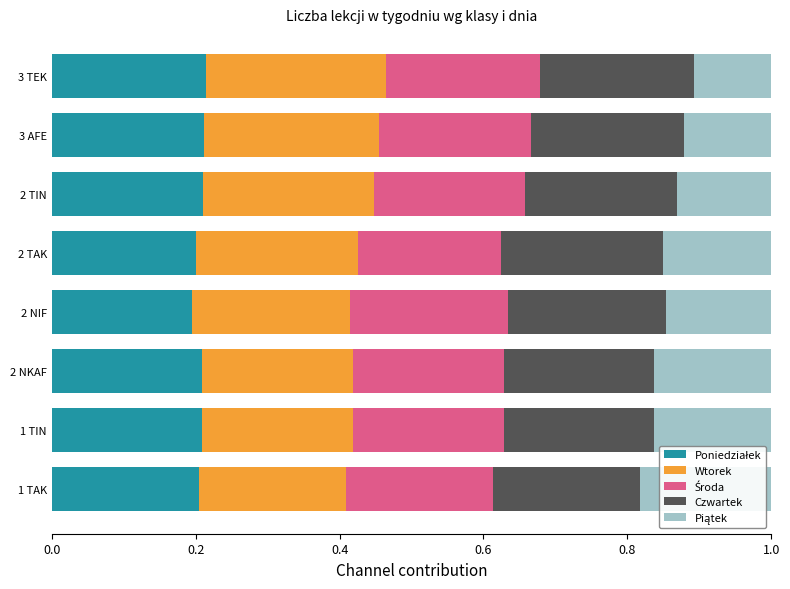

What is the total value across all series at 3 AFE?

1.0